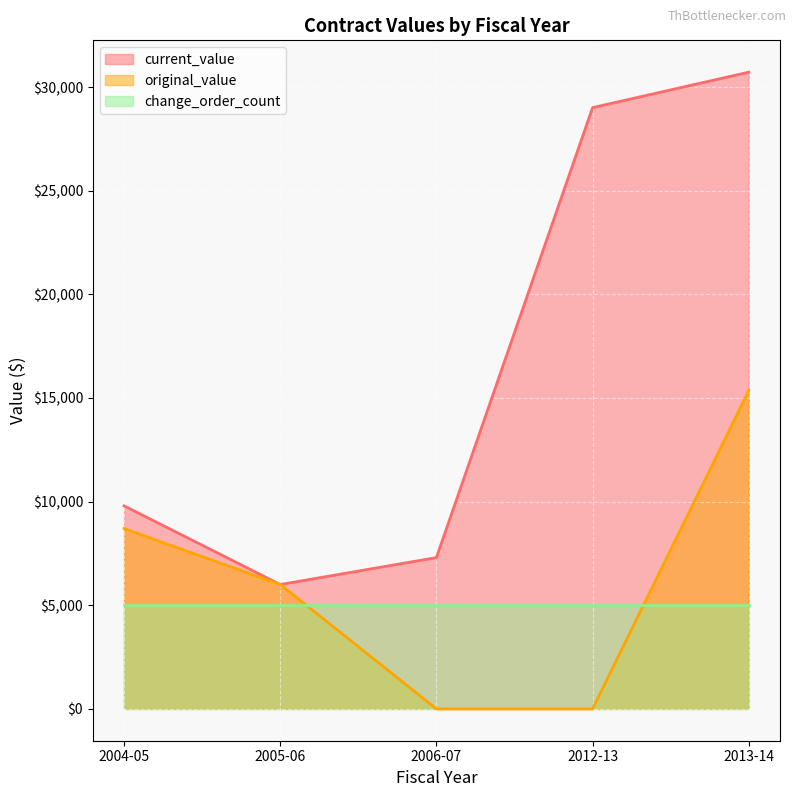

At which label is original_value closest to 7680?

2004-05